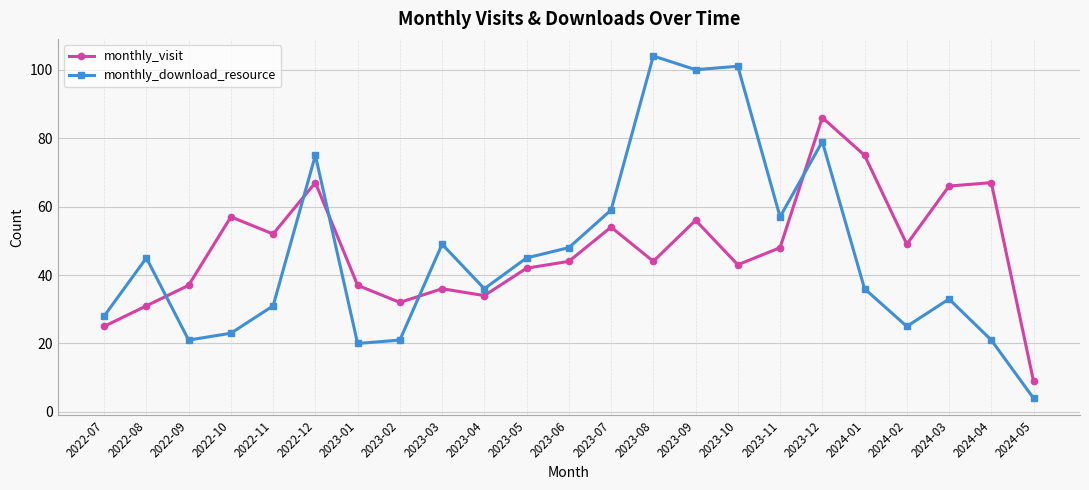

Where is monthly_download_resource nearest to the value 54?

2023-11